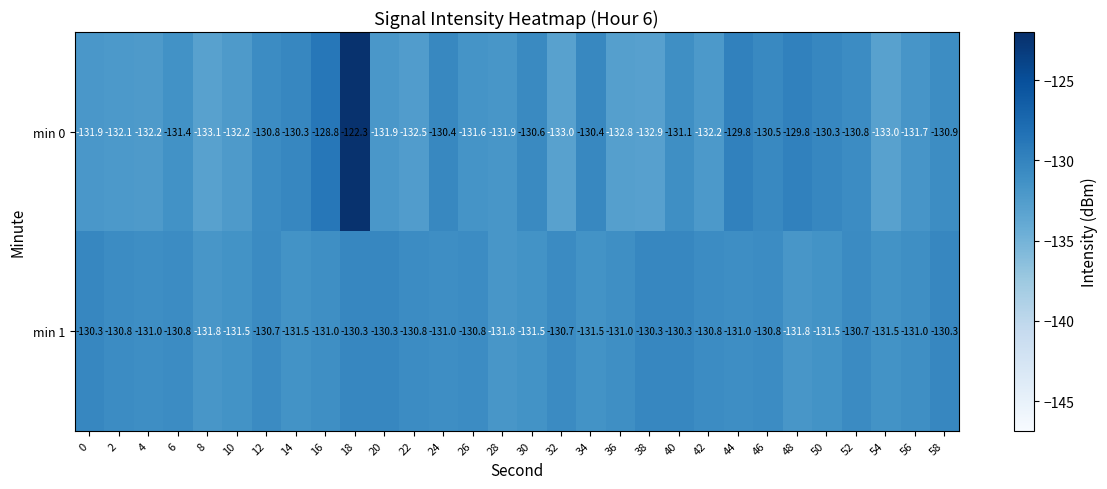

What is the sum of all min 1 values?

-3929.1